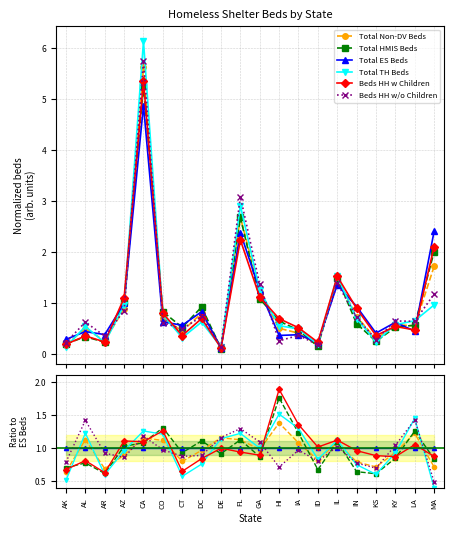

At which category is the sum across all series the highest?

HI